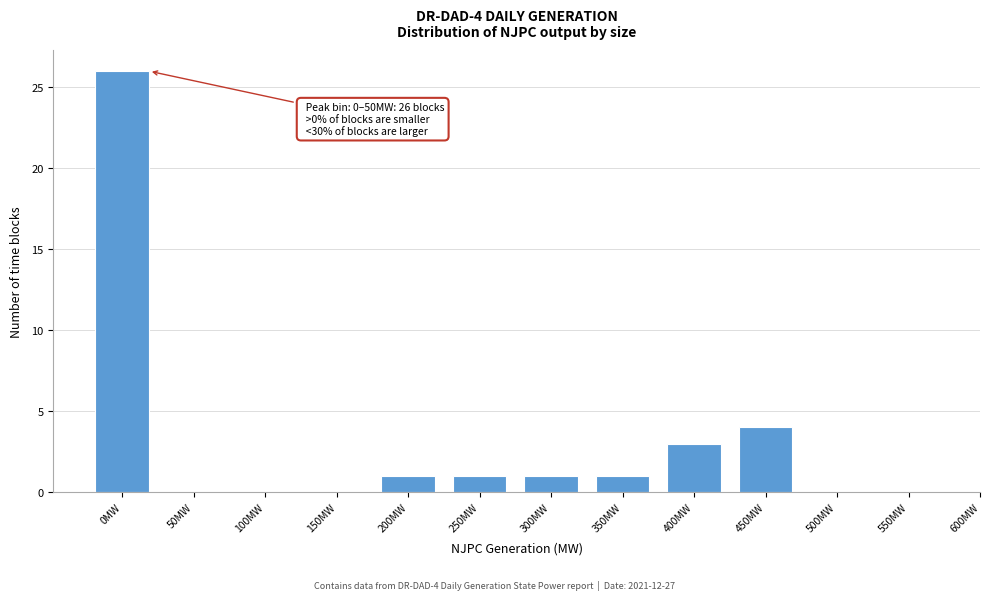

Reading left to right, what are all the values shown in this chart?

0MW=26	50MW=0	100MW=0	150MW=0	200MW=1	250MW=1	300MW=1	350MW=1	400MW=3	450MW=4	500MW=0	550MW=0